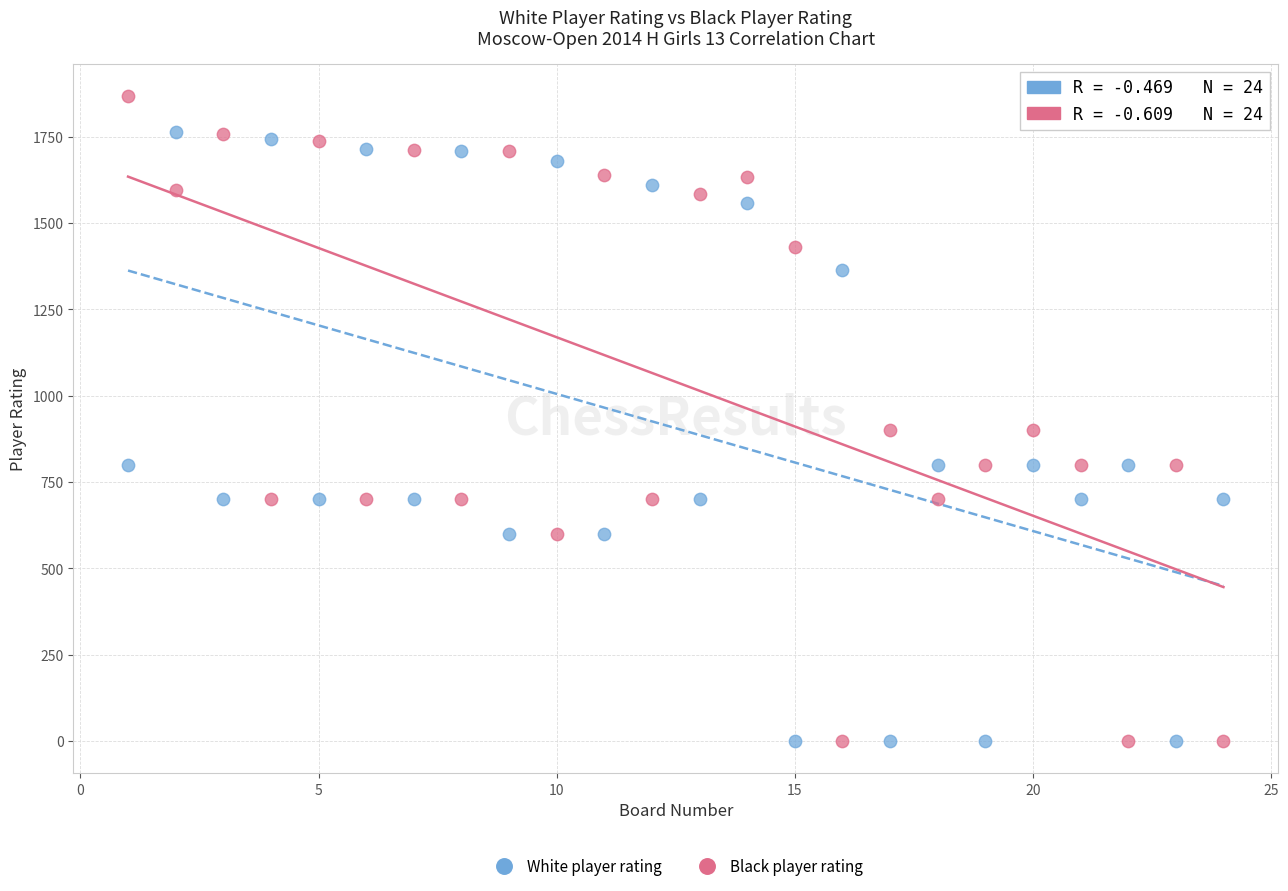

What are all the series names shown in the legend?

White player rating, Black player rating